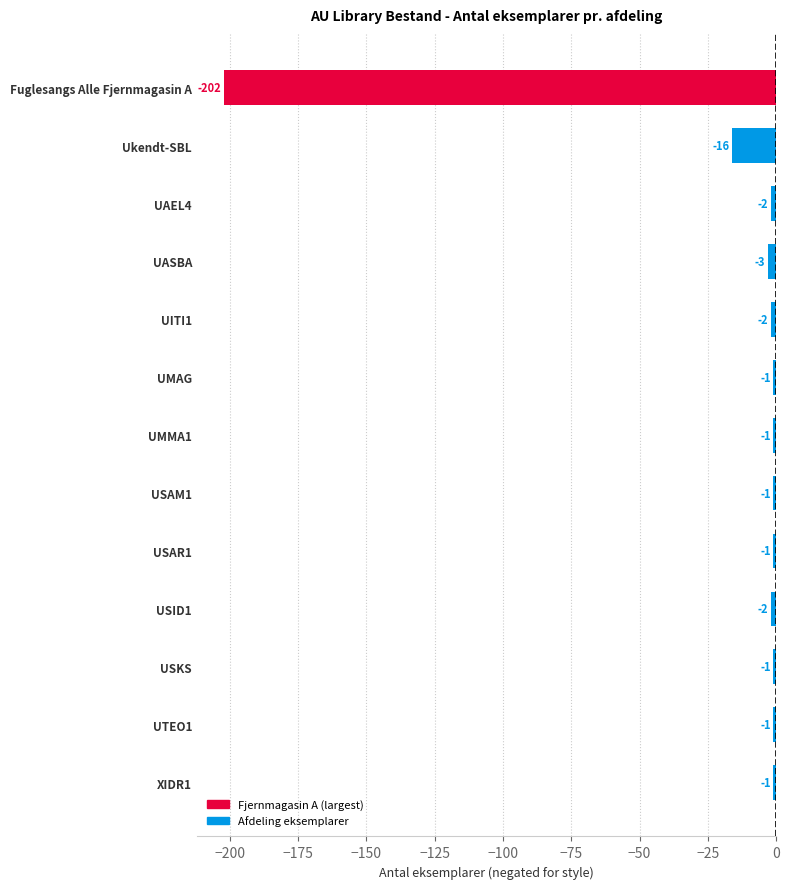

How many categories are shown in the chart?

13